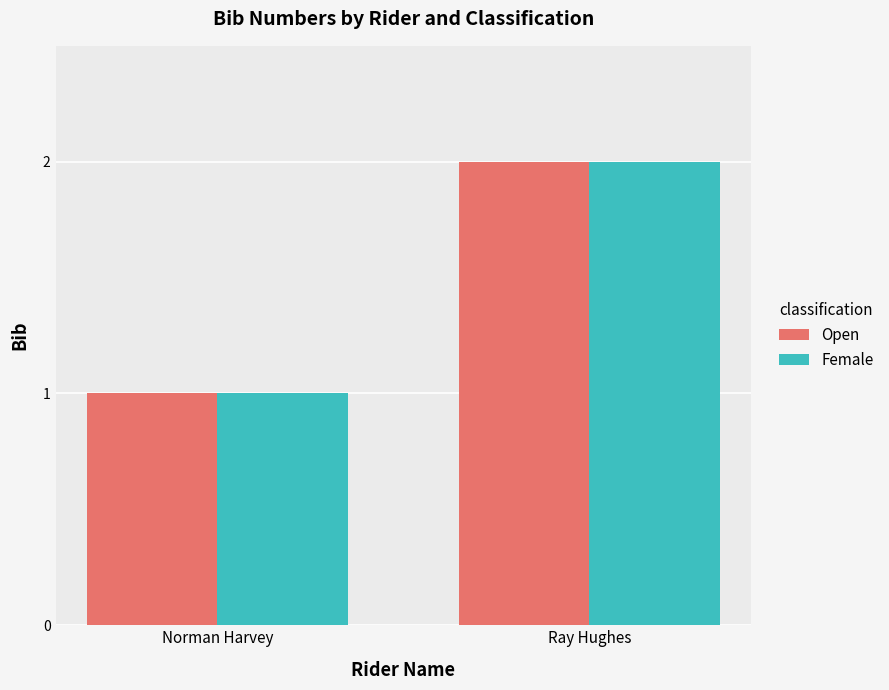

What is the difference between the Female values at Ray Hughes and Norman Harvey?

1